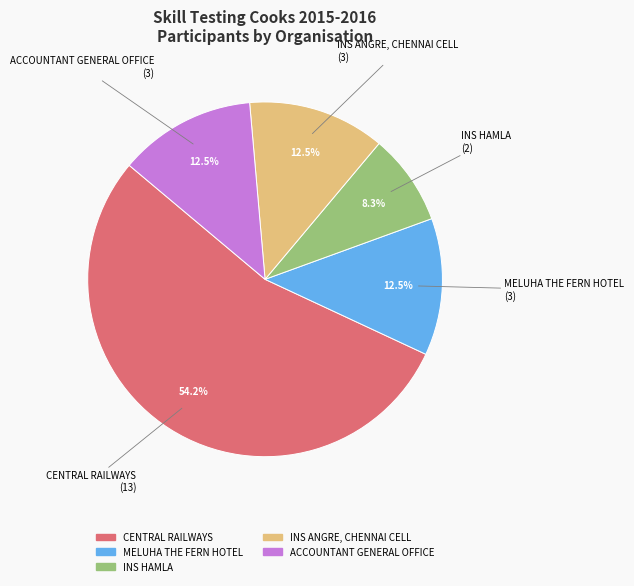

Between CENTRAL RAILWAYS and INS HAMLA, which is larger?

CENTRAL RAILWAYS